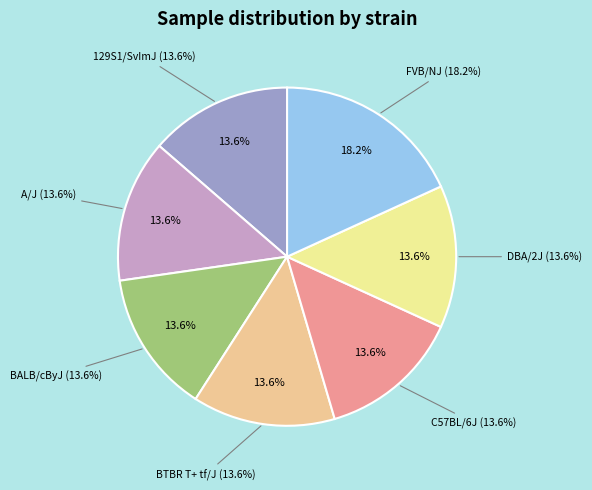

To the nearest percent, what percentage of the pie is A/J?

14%